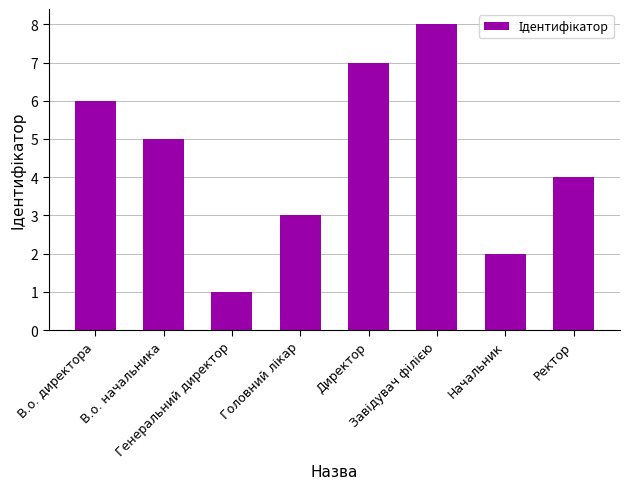

What is the label of the 1st bar from the left?

В.о. директора